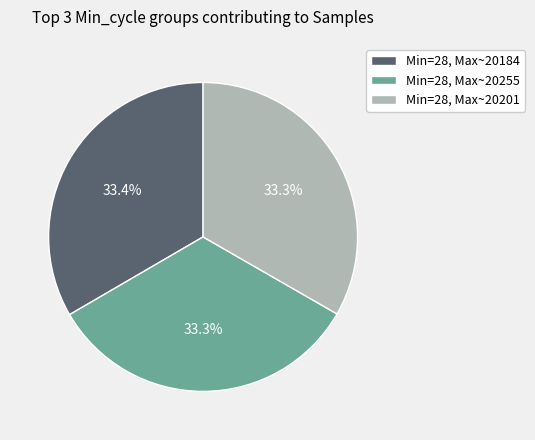

Is Min=28, Max~20255 the majority of the pie?

No